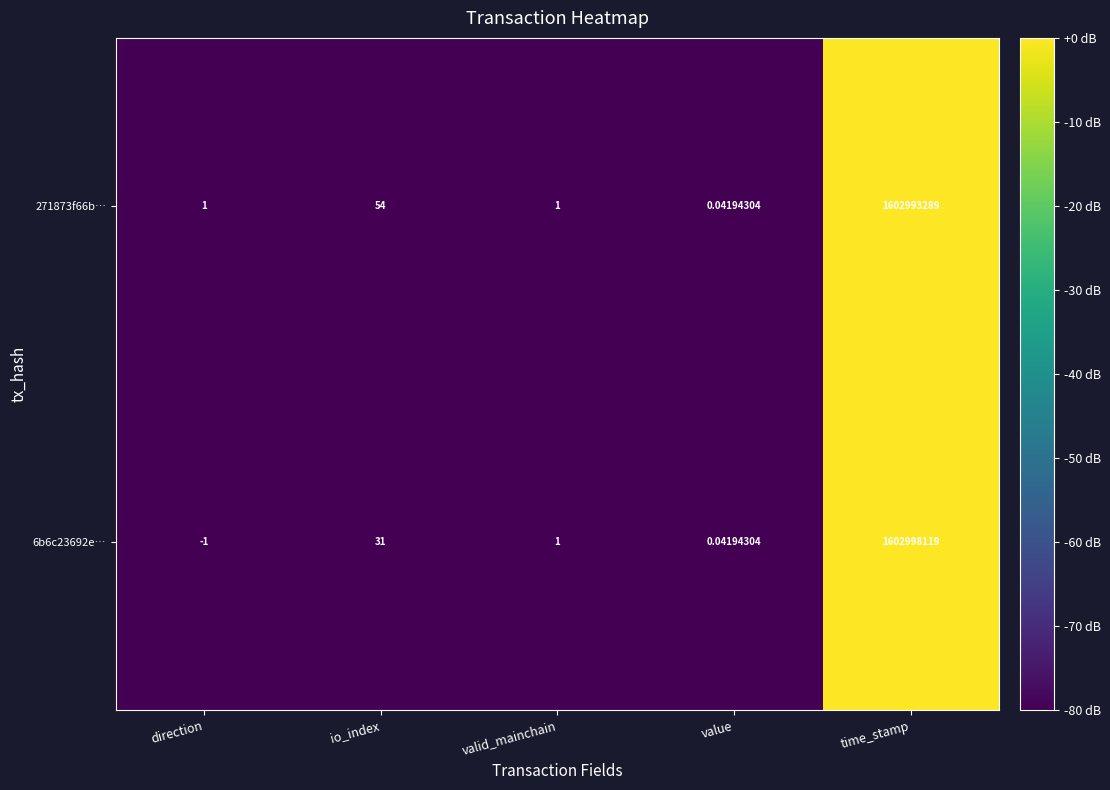

Rank the categories by 6b6c23692e… value from highest to lowest.

time_stamp, io_index, valid_mainchain, value, direction